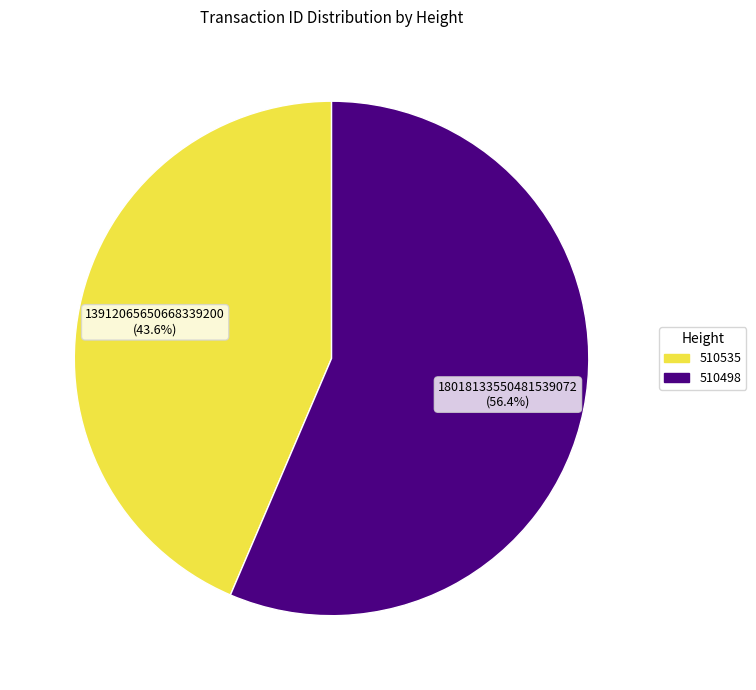

What percentage do 510535 and 510498 together represent?

100.0%